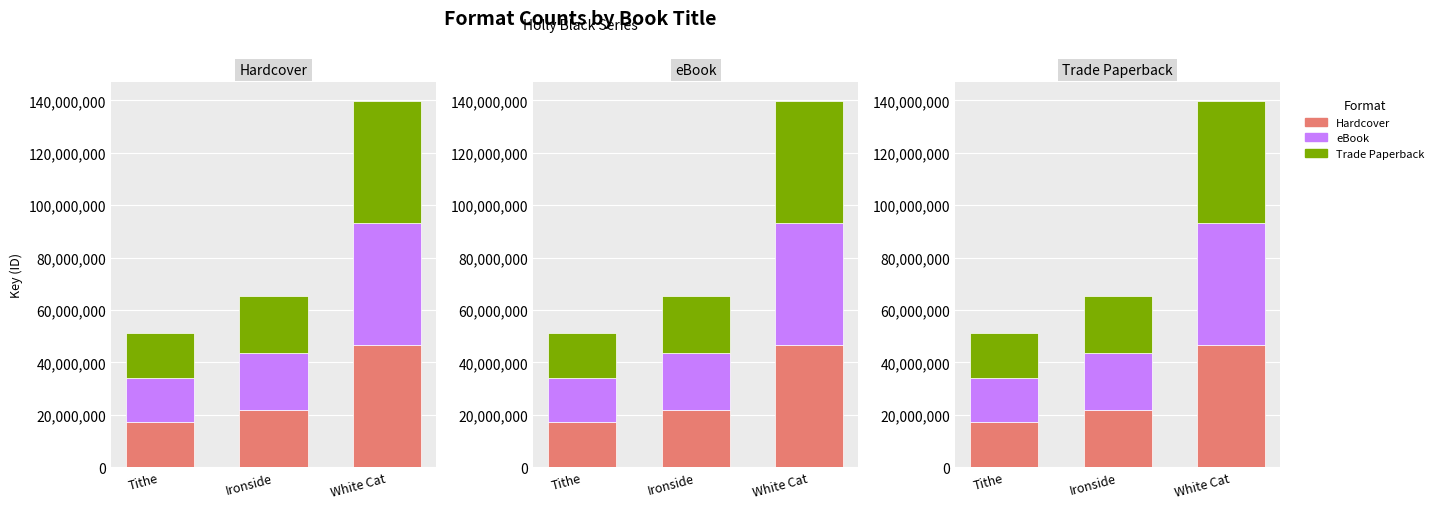

What is the change in value from Tithe to White Cat?

+29605918